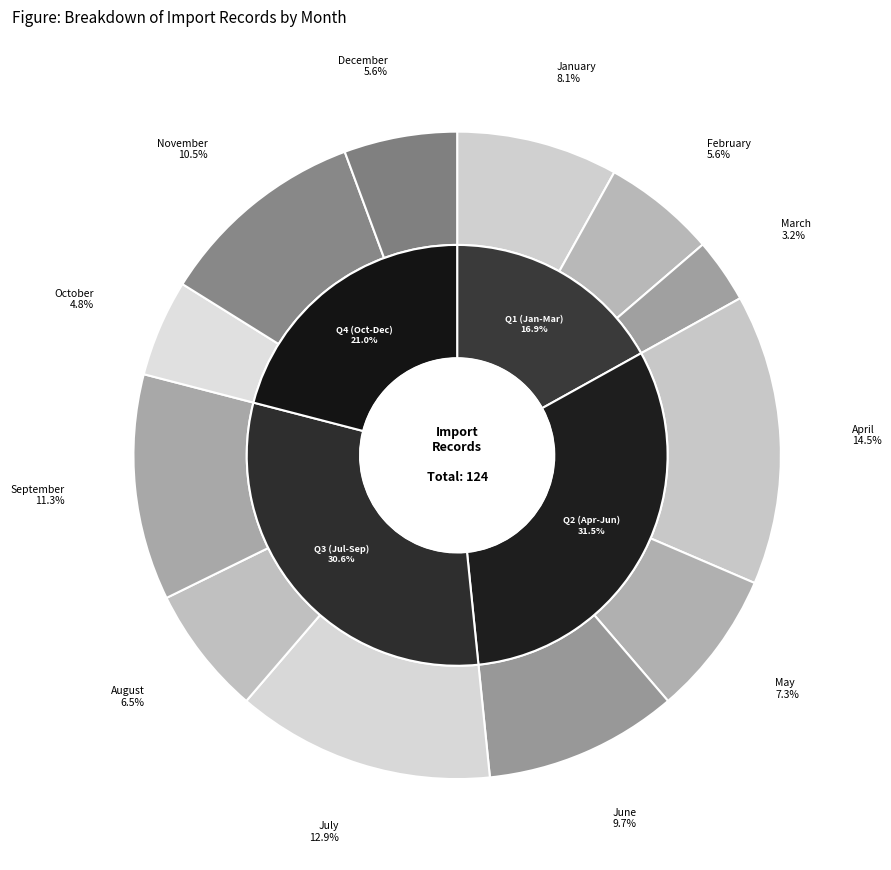

Does November account for over 50% of the chart?

No